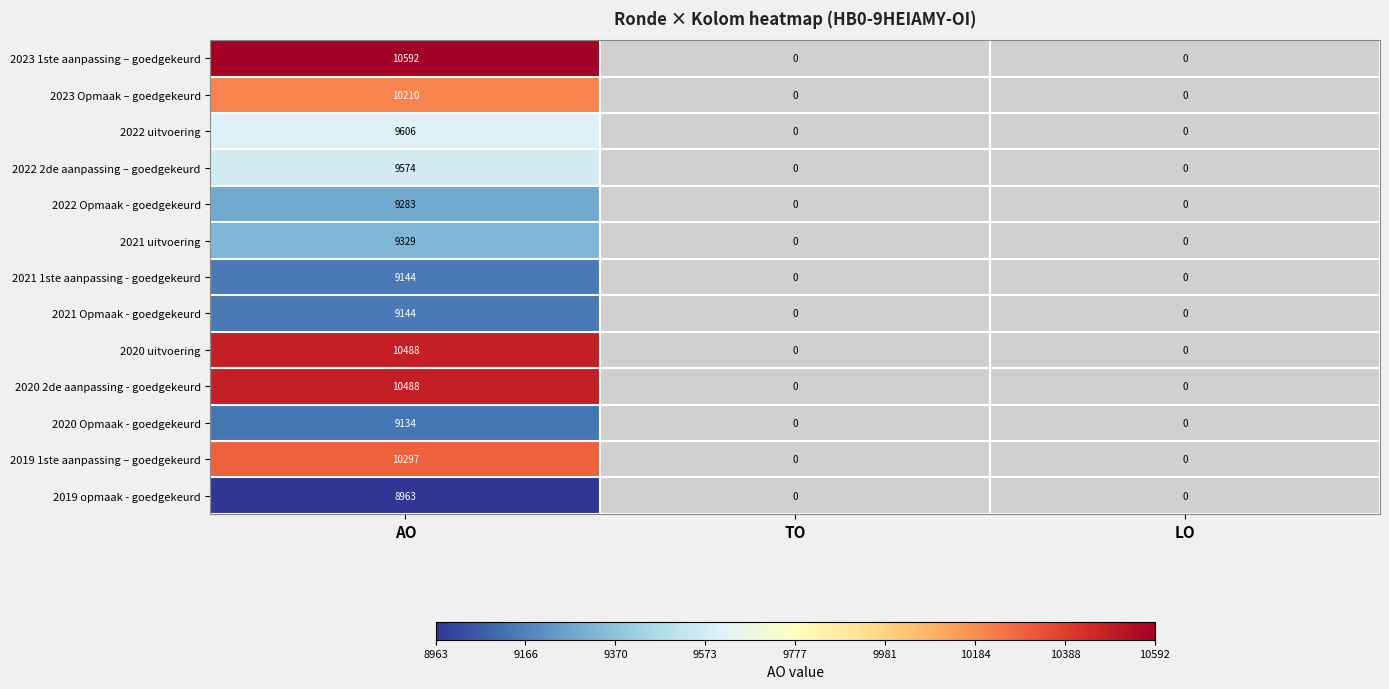

The value of 2021 uitvoering at AO is 12889. True or false?

False